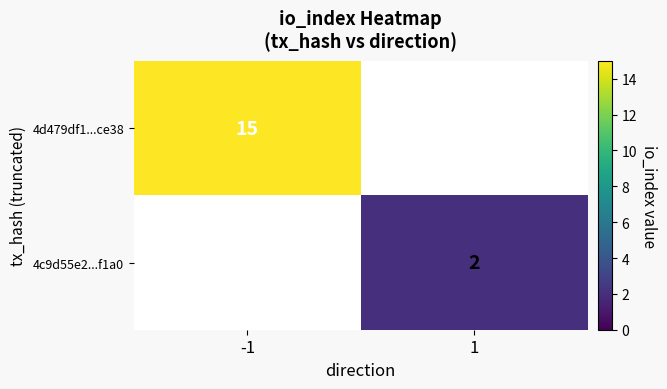

Is the value of 4c9d55e2...f1a0 at 1 greater than the value of 4d479df1...ce38 at -1?

No